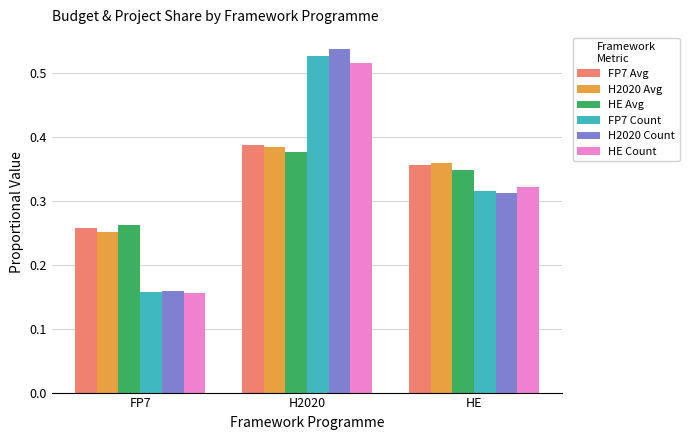

Is the value of FP7 Count at HE greater than the value of HE Count at FP7?

Yes